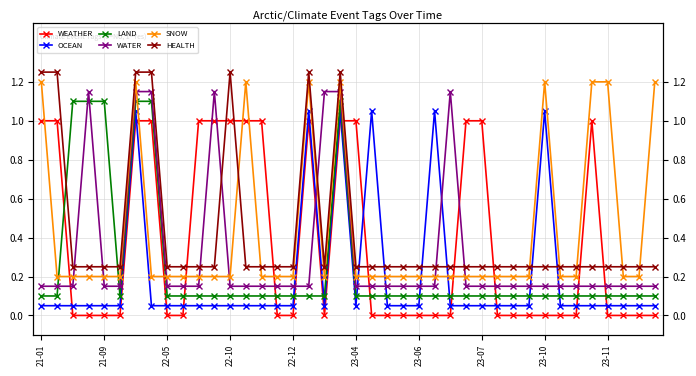

The OCEAN series shows 0.1 at 10. True or false?

True